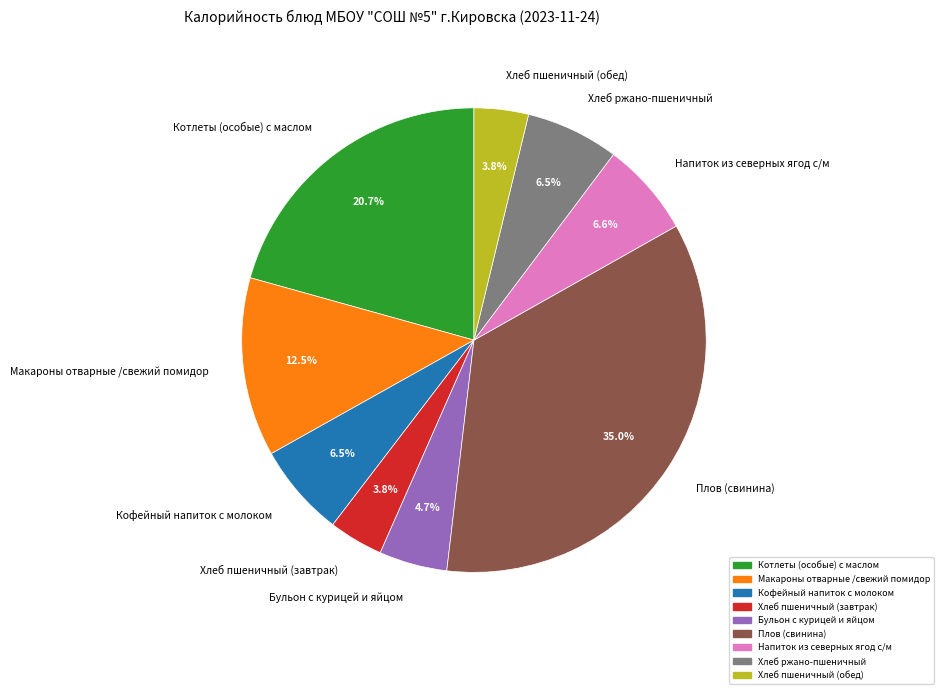

Between Напиток из северных ягод с/м and Хлеб пшеничный (завтрак), which is larger?

Напиток из северных ягод с/м